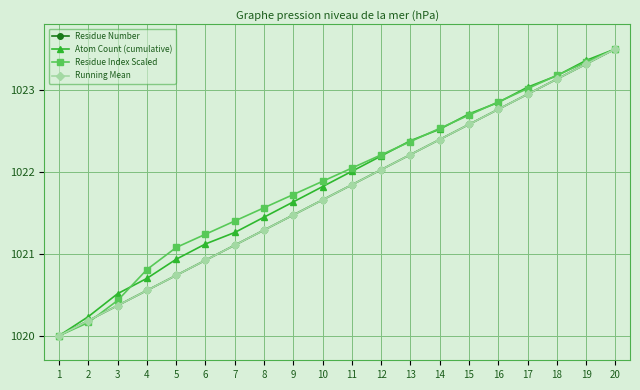

Rank the series by their maximum value, from highest to lowest.

Residue Number, Atom Count (cumulative), Residue Index Scaled, Running Mean